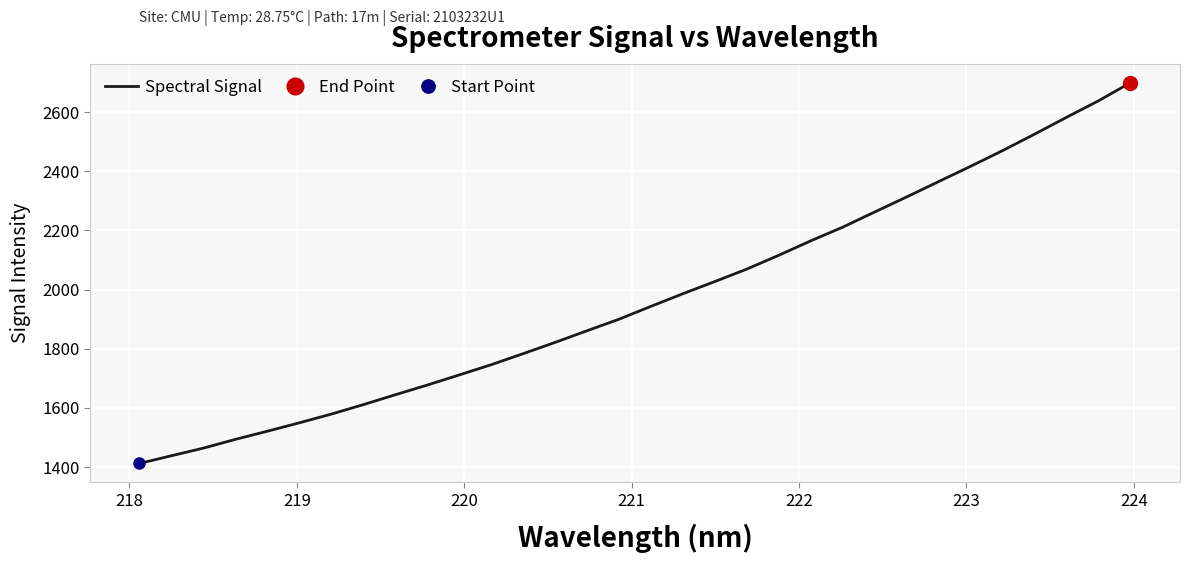

How many distinct data groups are displayed?

1